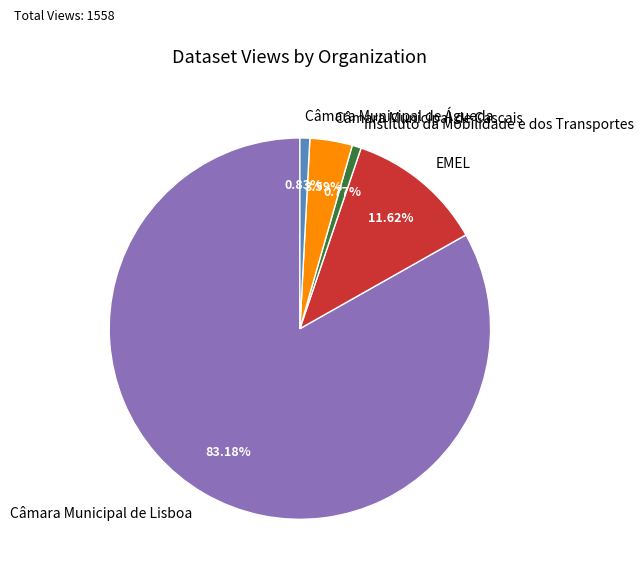

What portion of the pie excludes Câmara Municipal de Lisboa?

16.8%